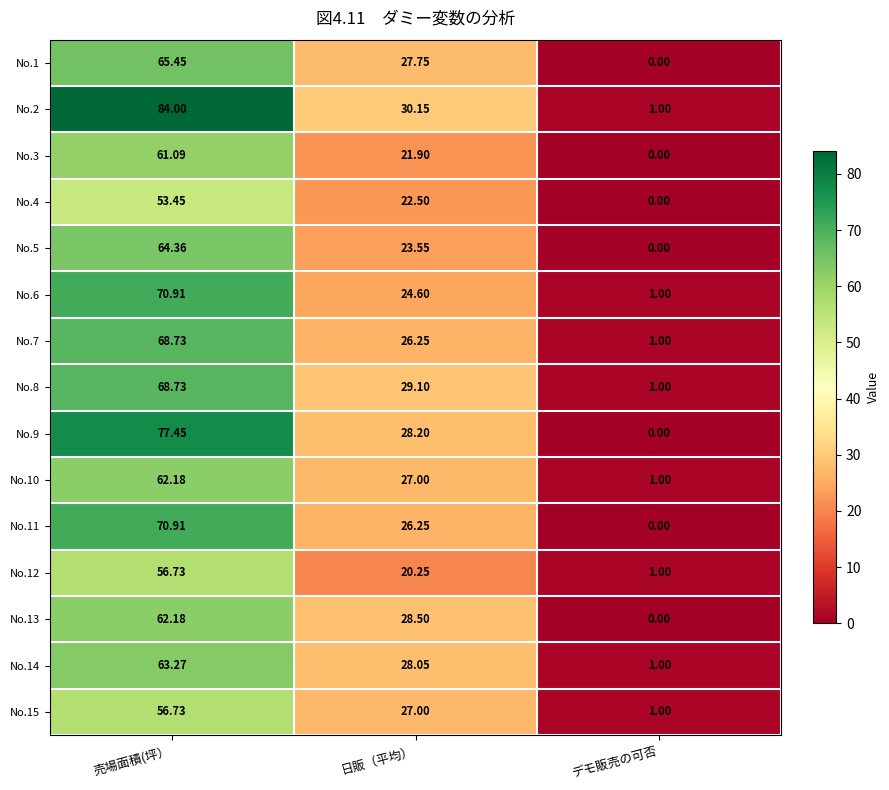

At which category is the sum across all series the highest?

売場面積(坪）